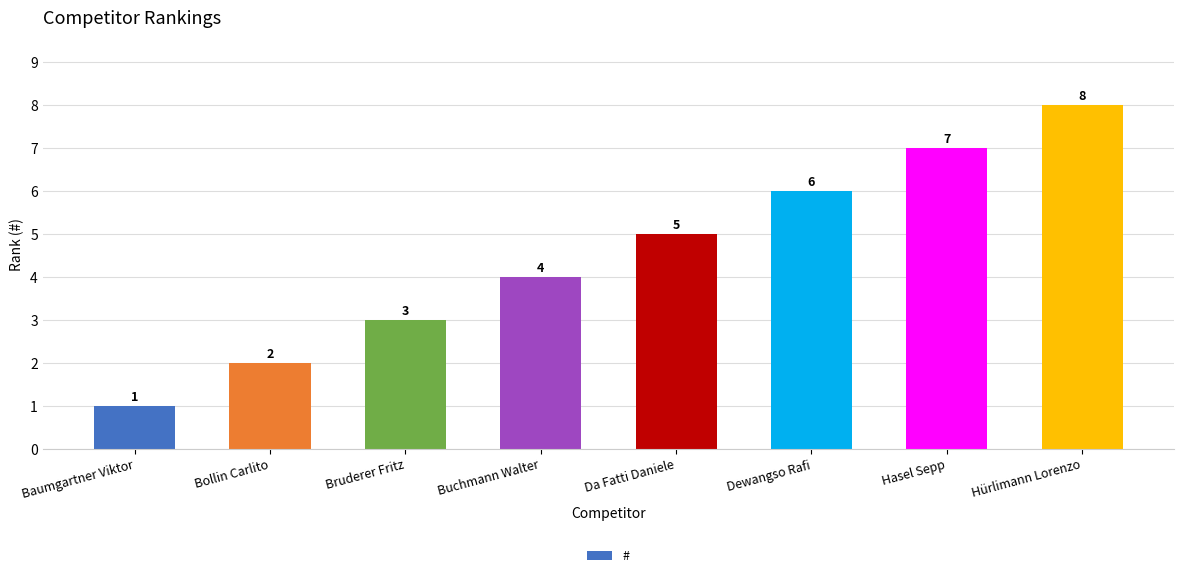

Rank the categories by value from lowest to highest.

Baumgartner Viktor, Bollin Carlito, Bruderer Fritz, Buchmann Walter, Da Fatti Daniele, Dewangso Rafi, Hasel Sepp, Hürlimann Lorenzo